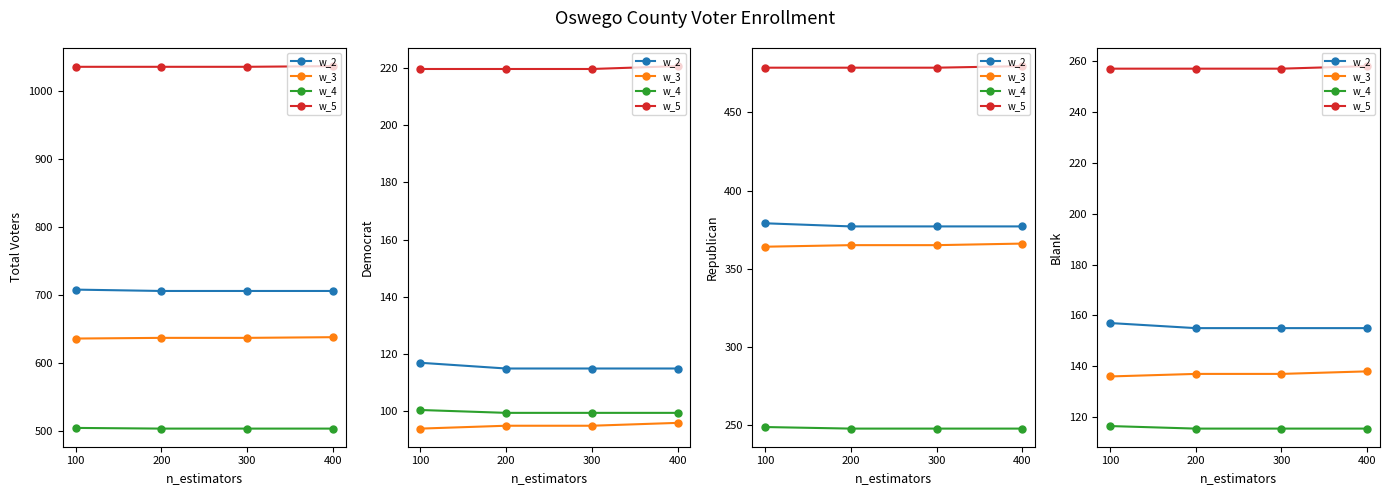

Between 400 and 300, which is larger?

400